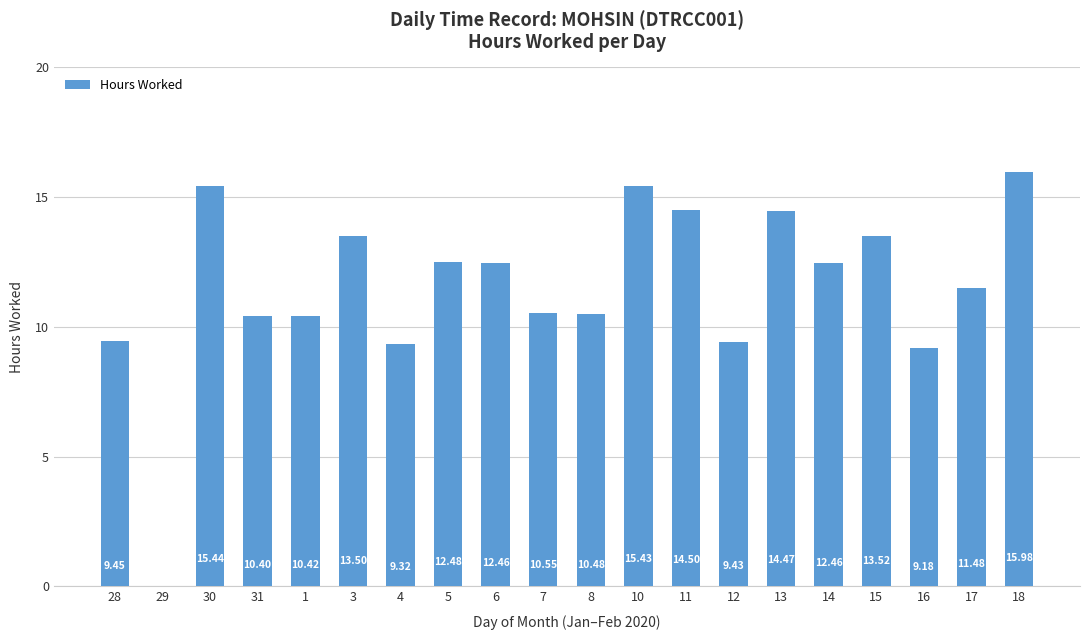

Which has a higher value, 28 or 7?

7